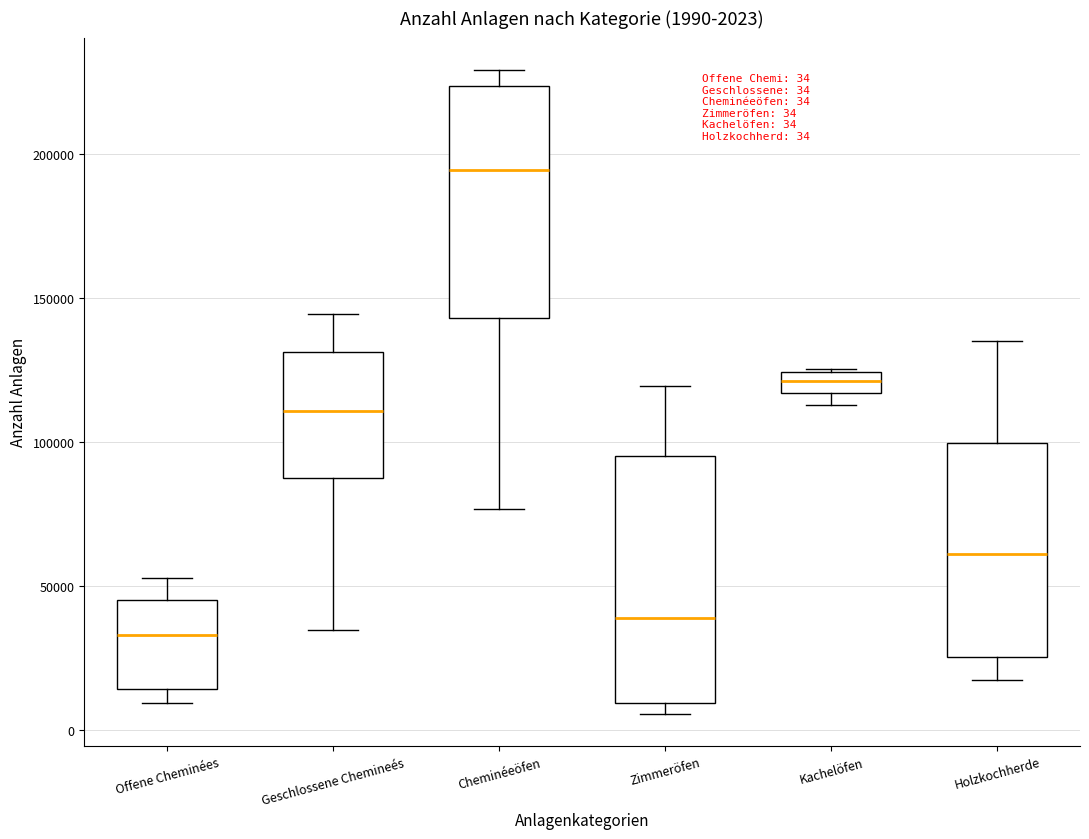

Which box is the tallest, from its lower edge to its upper edge?

Zimmeröfen